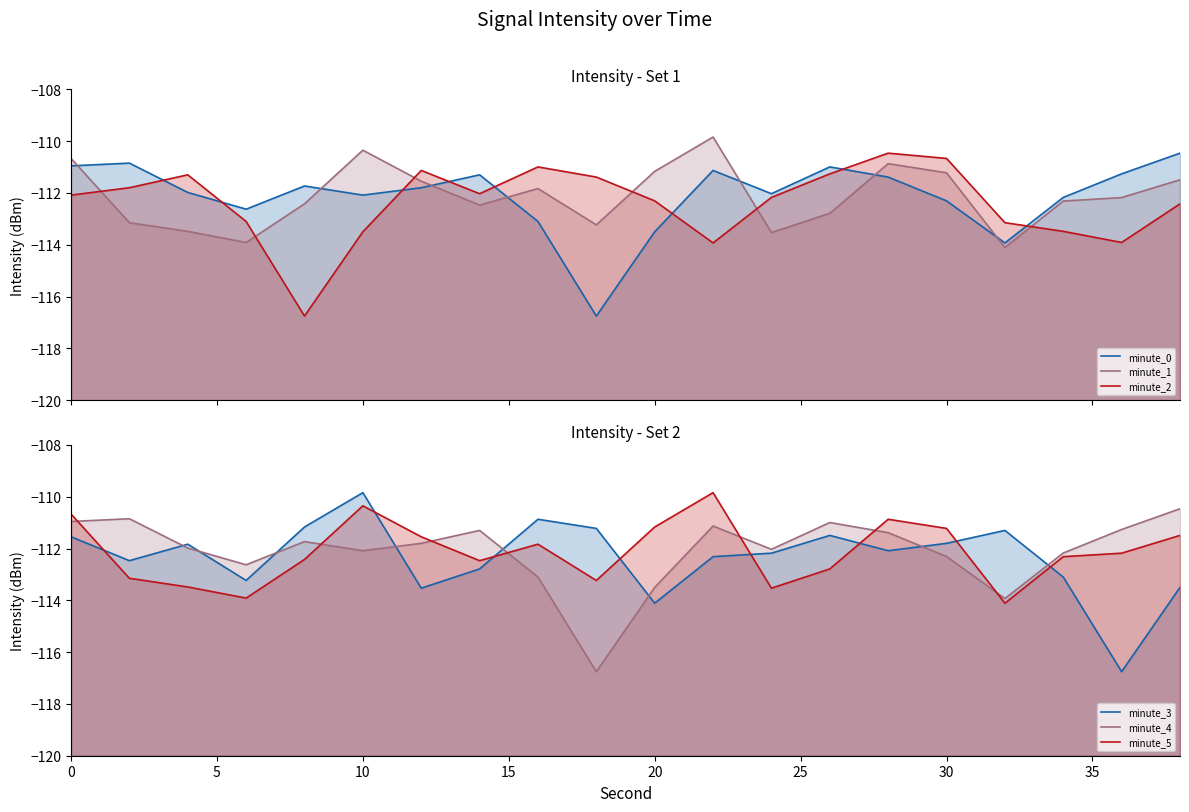

Reading right to left, what are all the values shown in this chart?

minute_0: -110.5	-111.3	-112.2	-113.9	-112.3	-111.4	-111.0	-112.0	-111.1	-113.5	-116.8	-113.1	-111.3	-111.8	-112.1	-111.7	-112.6	-112.0	-110.8	-111.0
minute_1: -111.5	-112.2	-112.3	-114.1	-111.2	-110.9	-112.8	-113.5	-109.8	-111.2	-113.2	-111.8	-112.5	-111.5	-110.3	-112.4	-113.9	-113.5	-113.1	-110.7
minute_2: -112.4	-113.9	-113.5	-113.1	-110.7	-110.5	-111.3	-112.2	-113.9	-112.3	-111.4	-111.0	-112.0	-111.1	-113.5	-116.8	-113.1	-111.3	-111.8	-112.1
minute_3: -113.5	-116.8	-113.1	-111.3	-111.8	-112.1	-111.5	-112.2	-112.3	-114.1	-111.2	-110.9	-112.8	-113.5	-109.8	-111.2	-113.2	-111.8	-112.5	-111.5
minute_4: -110.5	-111.3	-112.2	-113.9	-112.3	-111.4	-111.0	-112.0	-111.1	-113.5	-116.8	-113.1	-111.3	-111.8	-112.1	-111.7	-112.6	-112.0	-110.8	-111.0
minute_5: -111.5	-112.2	-112.3	-114.1	-111.2	-110.9	-112.8	-113.5	-109.8	-111.2	-113.2	-111.8	-112.5	-111.5	-110.3	-112.4	-113.9	-113.5	-113.1	-110.7